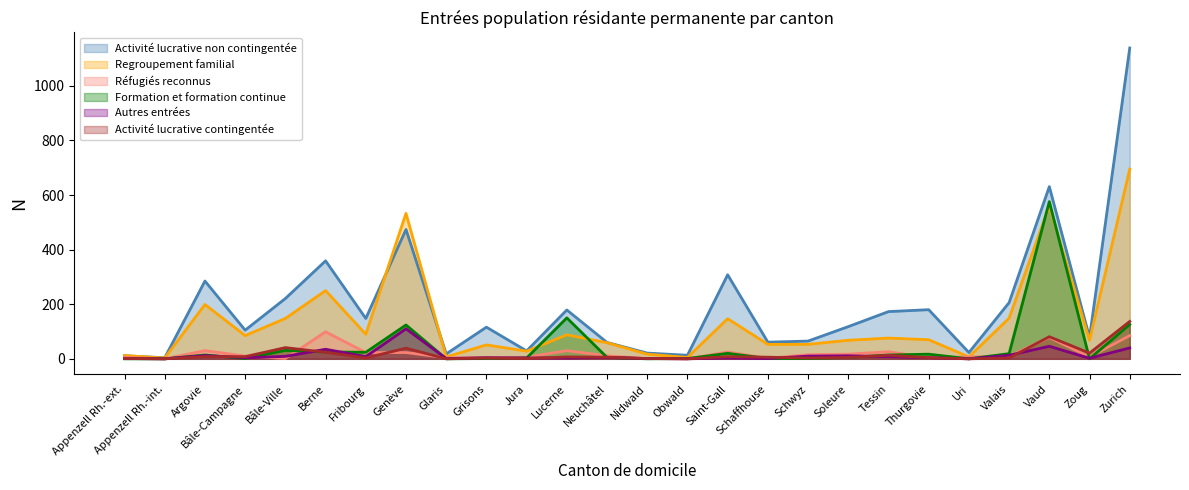

True or false: Activité lucrative non contingentée and Formation et formation continue intersect in this chart.

False